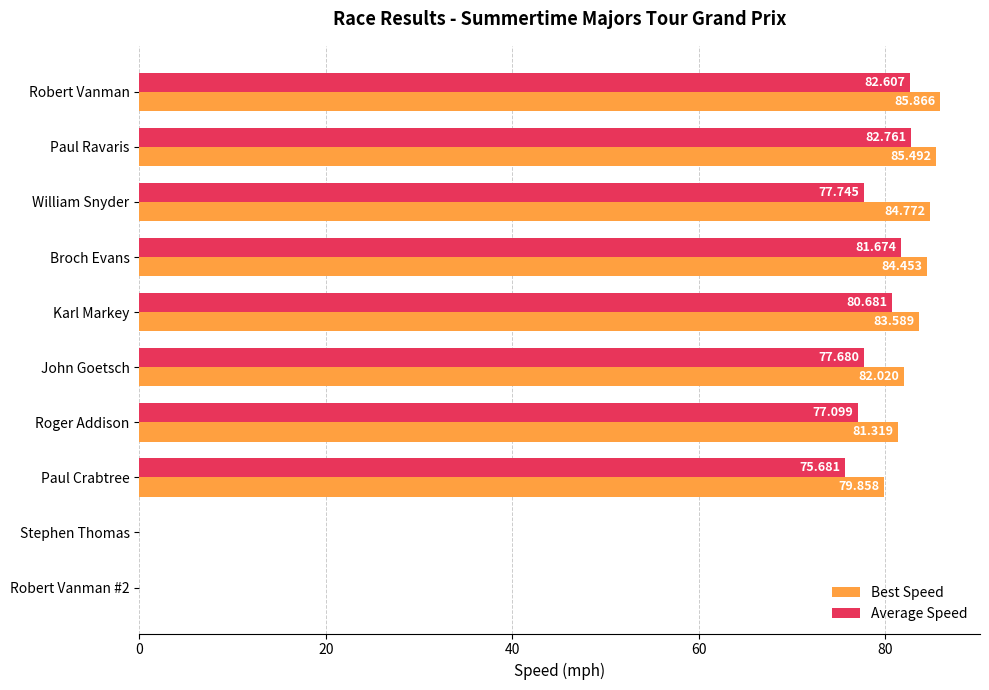

Which series changed the most between William Snyder and Stephen Thomas?

Best Speed